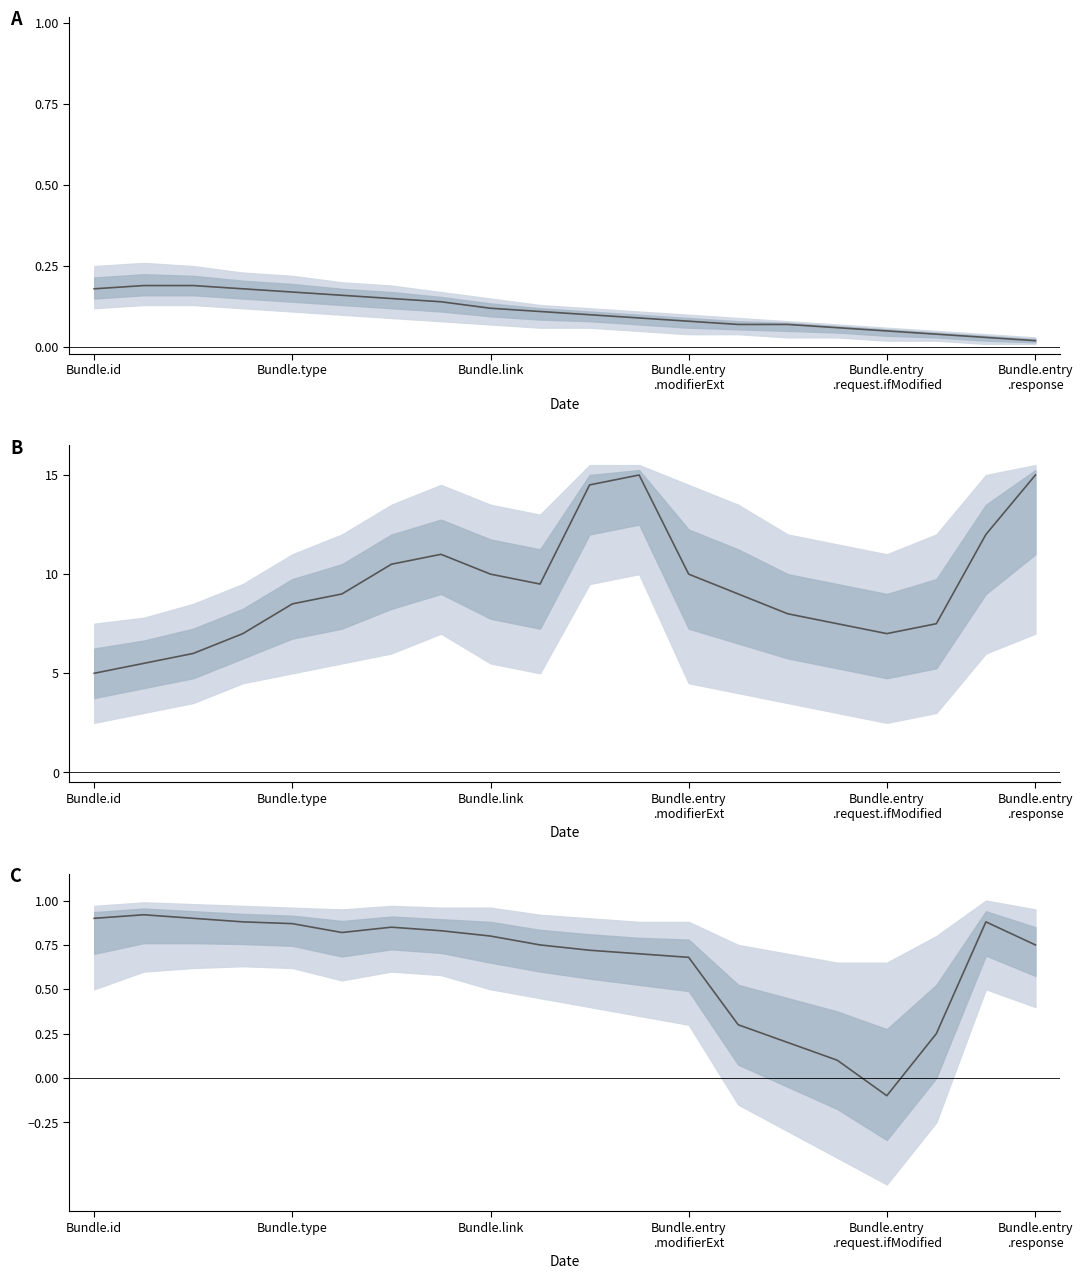

The chart shows a value of -0.1 at Bundle.entry .request.ifModified. True or false?

True